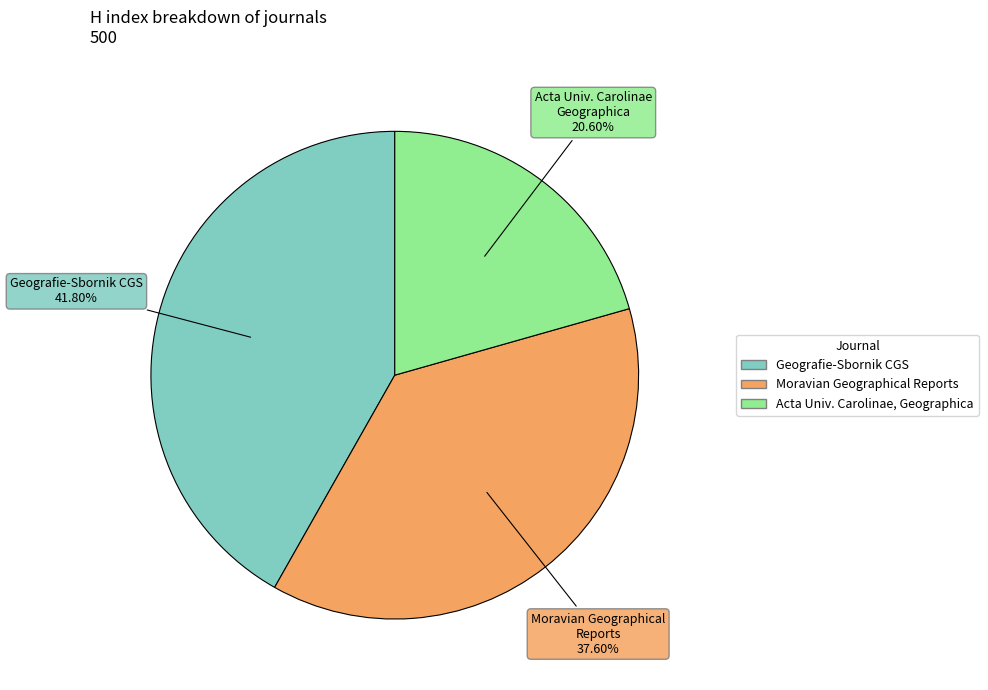

Does any single category account for the majority?

No